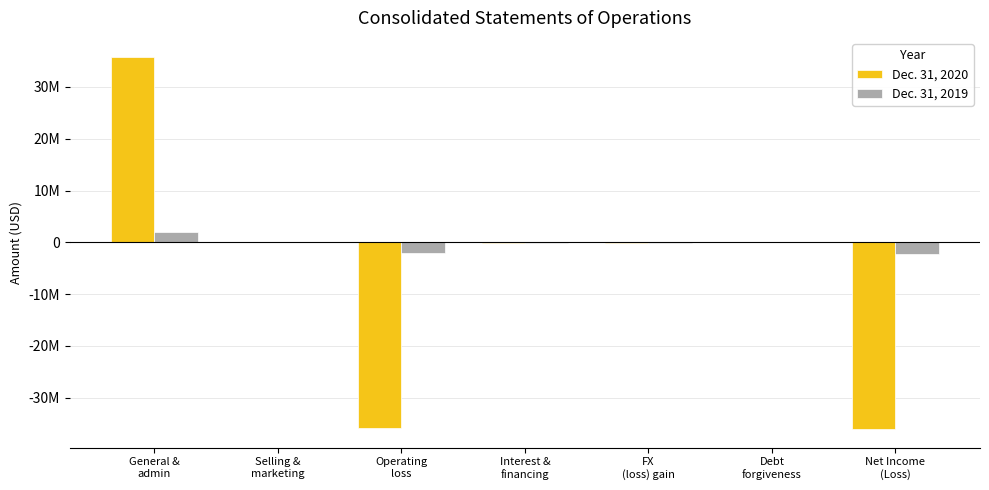

What are all the series names shown in the legend?

Dec. 31, 2020, Dec. 31, 2019